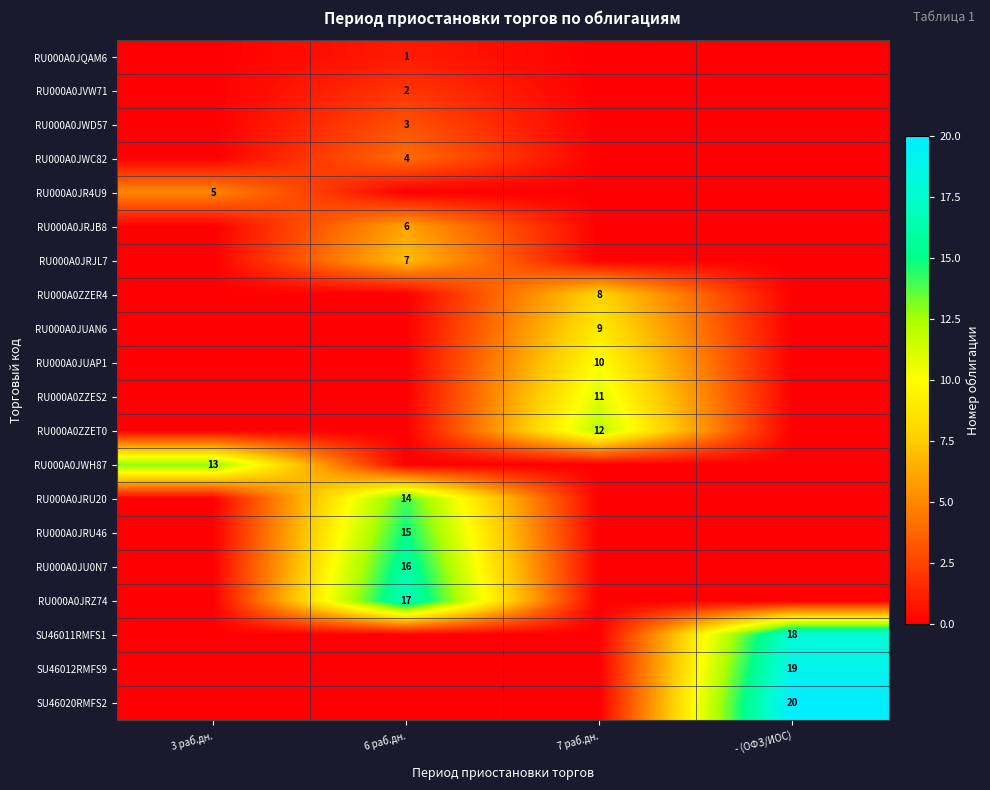

True or false: RU000A0JR4U9 has a value of 8 at 3 раб.дн..

False